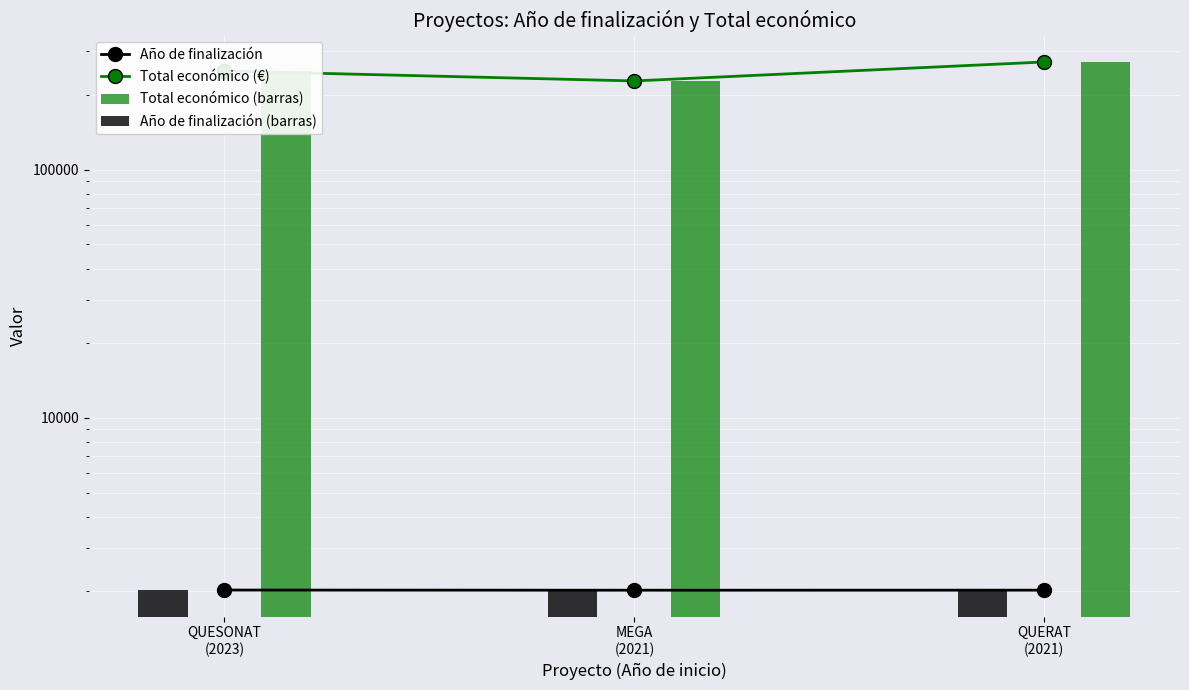

Reading left to right, what are all the values shown in this chart?

Año de finalización: 2026	2023	2024
Total económico (€): 250000	228019	271917